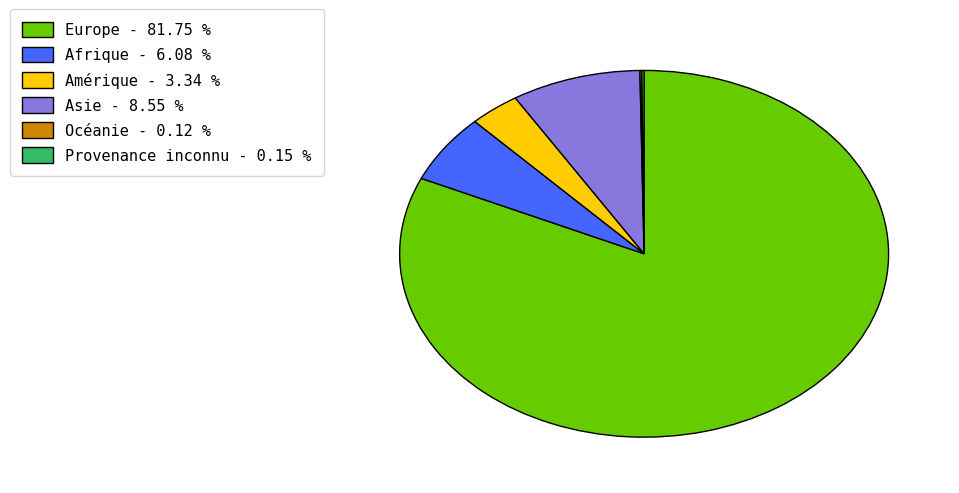

What is the ratio of the value at Amérique - 3.34 % to the value at Asie - 8.55 %?

0.4